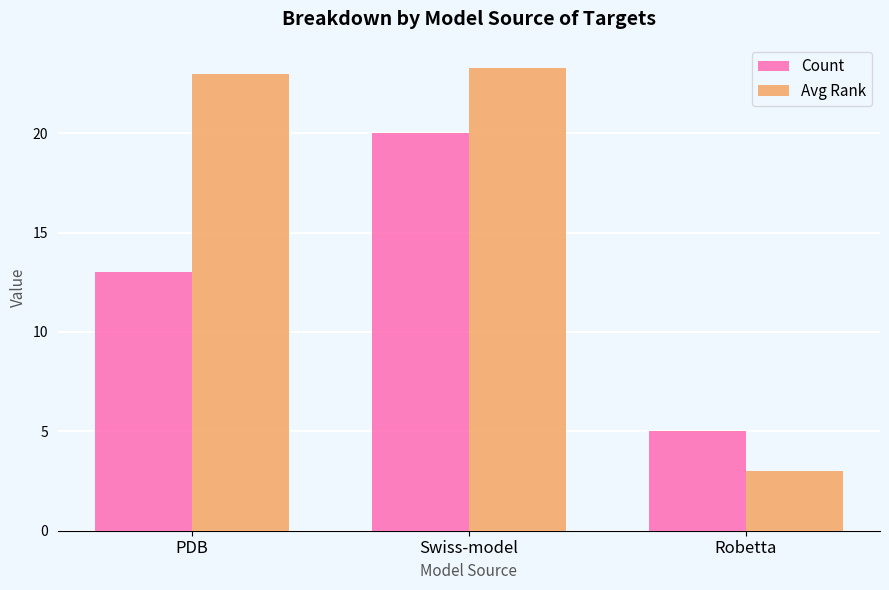

The Count series shows 1.0 at Robetta. True or false?

False